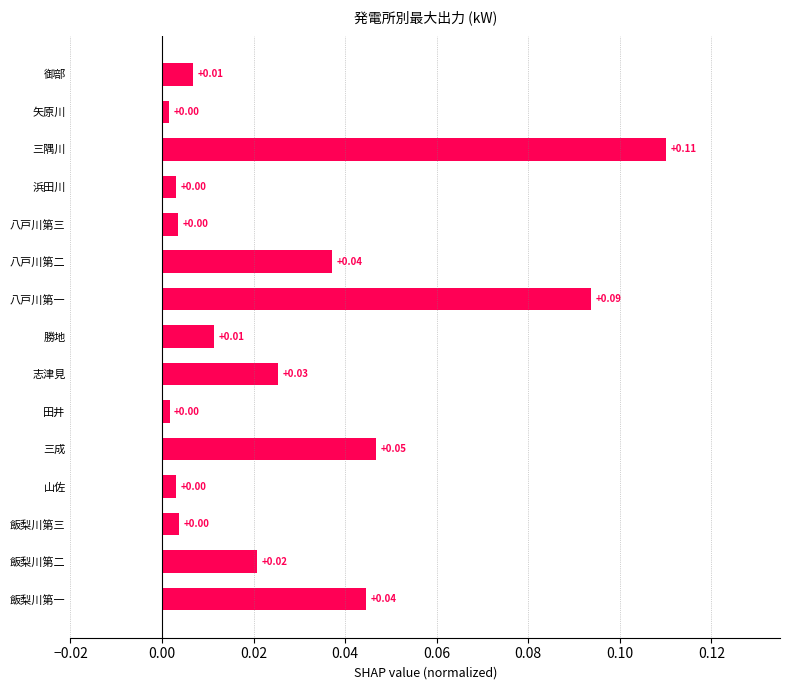

How many bars are there in total?

15